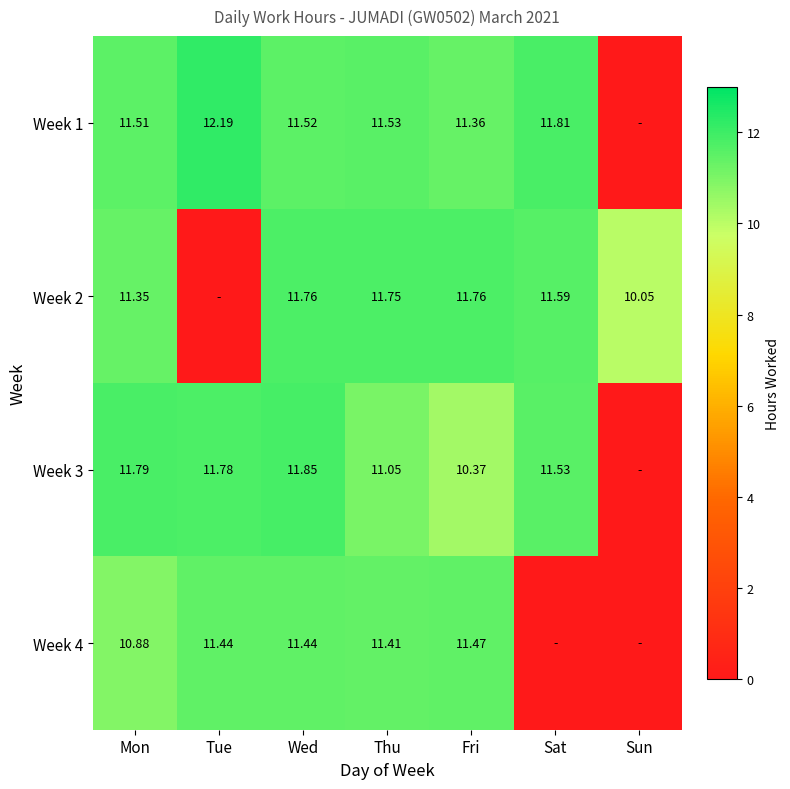

What is the total value across all series at Fri?

45.0